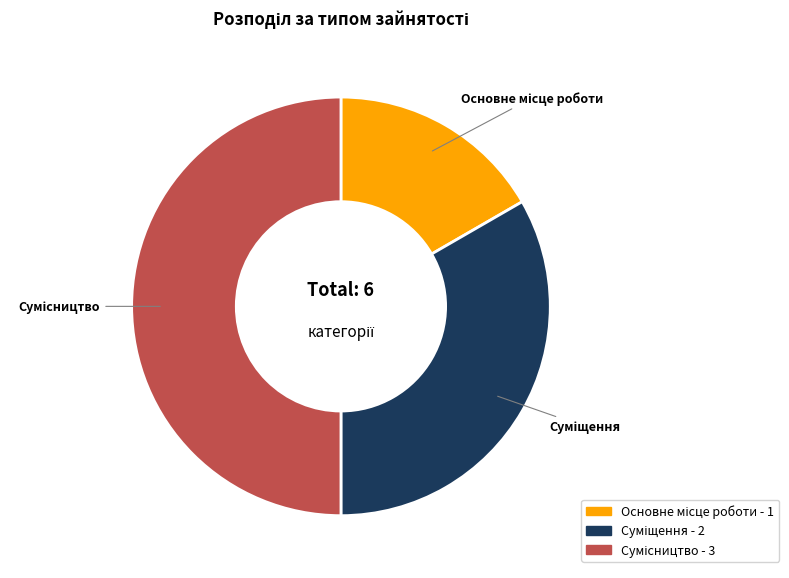

What is the total percentage of Сумісництво and Суміщення?

83.3%